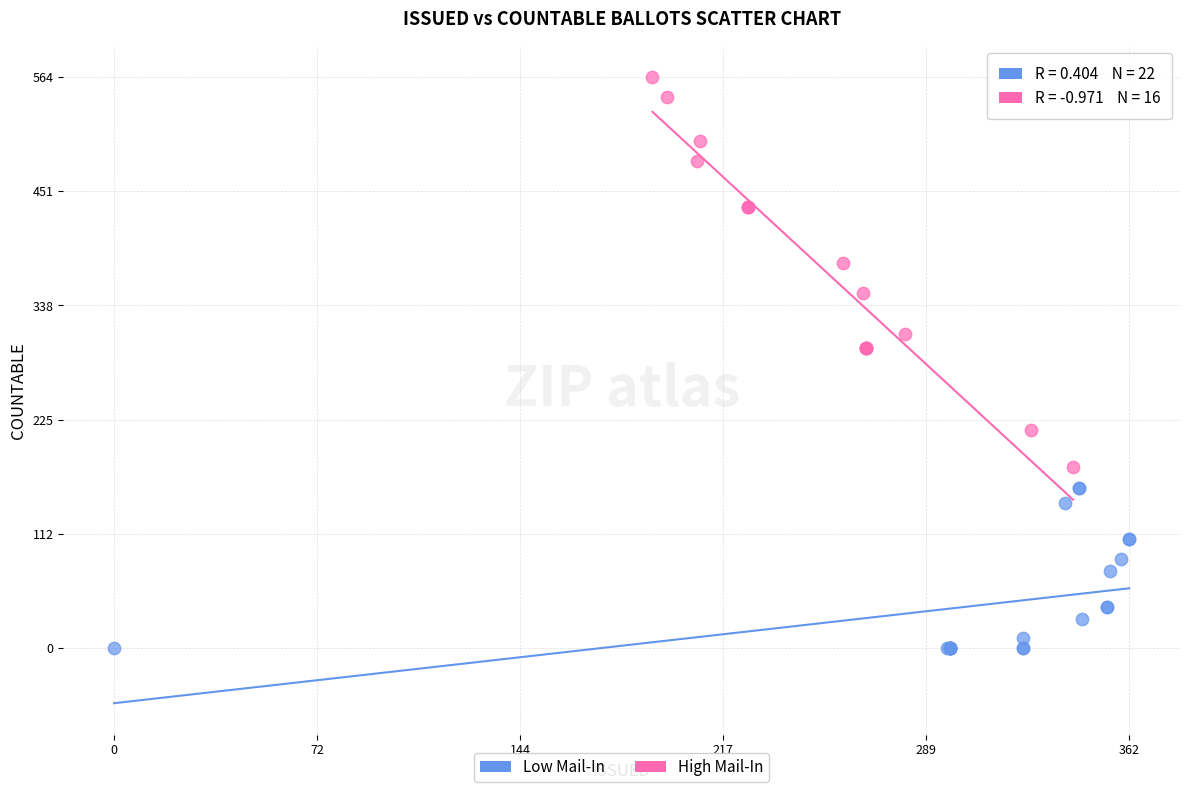

Which series reaches the maximum Y coordinate?

High Mail-In